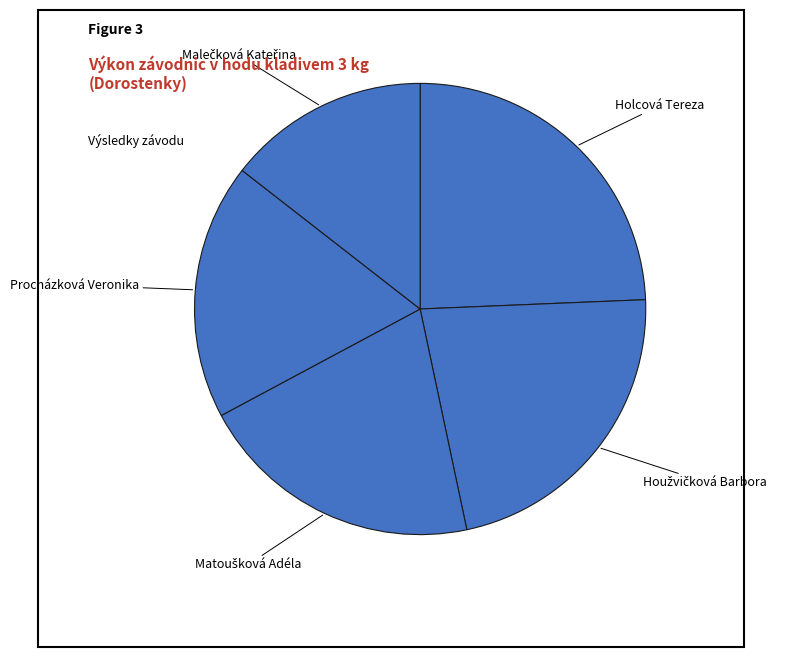

Is it true that Procházková Veronika is 18% of the pie?

True